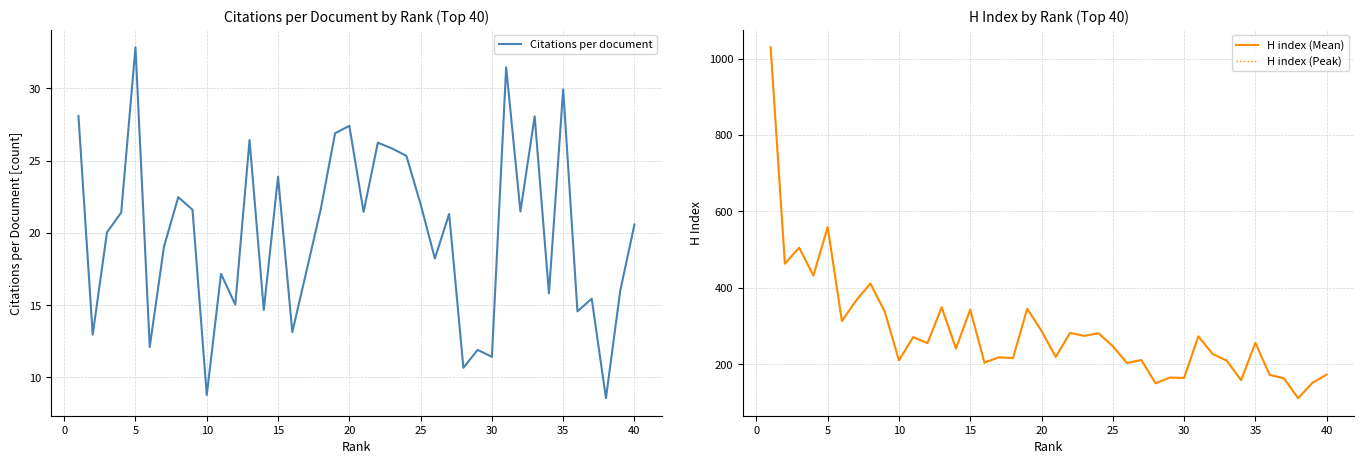

What is the lowest value of the H index (Mean) series?

111.0